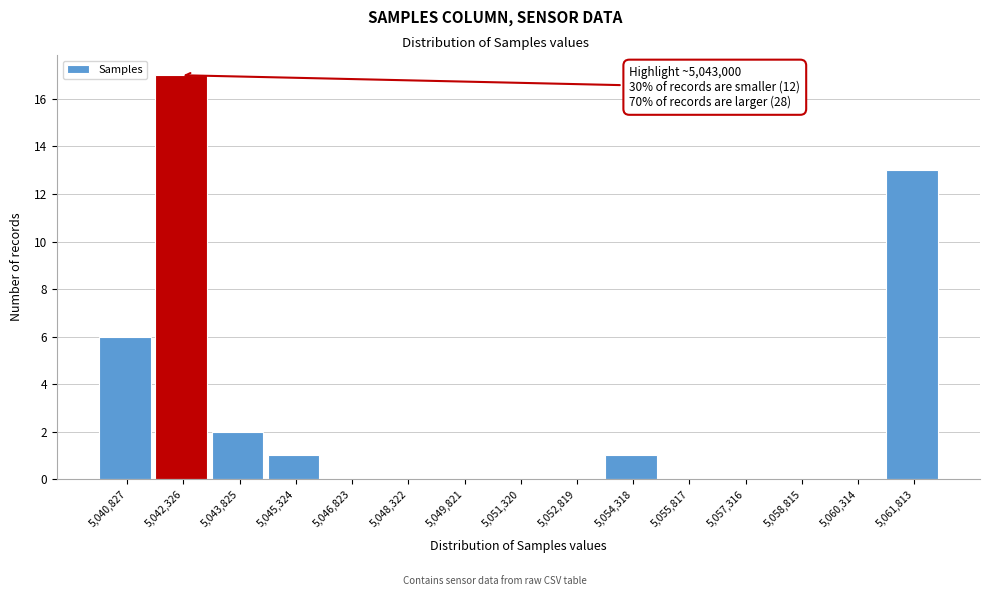

Reading left to right, transcribe all the data shown in this chart.

5,040,827=6	5,042,326=17	5,043,825=2	5,045,324=1	5,046,823=0	5,048,322=0	5,049,821=0	5,051,320=0	5,052,819=0	5,054,318=1	5,055,817=0	5,057,316=0	5,058,815=0	5,060,314=0	5,061,813=13